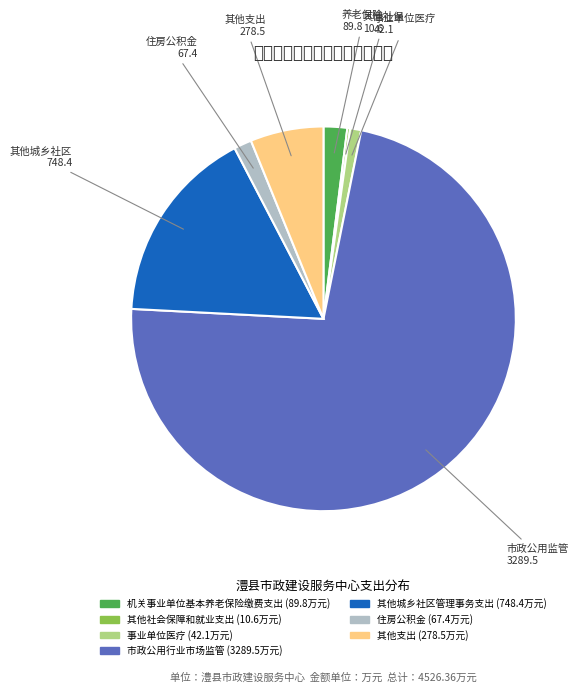

The 市政公用行业市场监管 slice represents 80% of the pie. True or false?

False